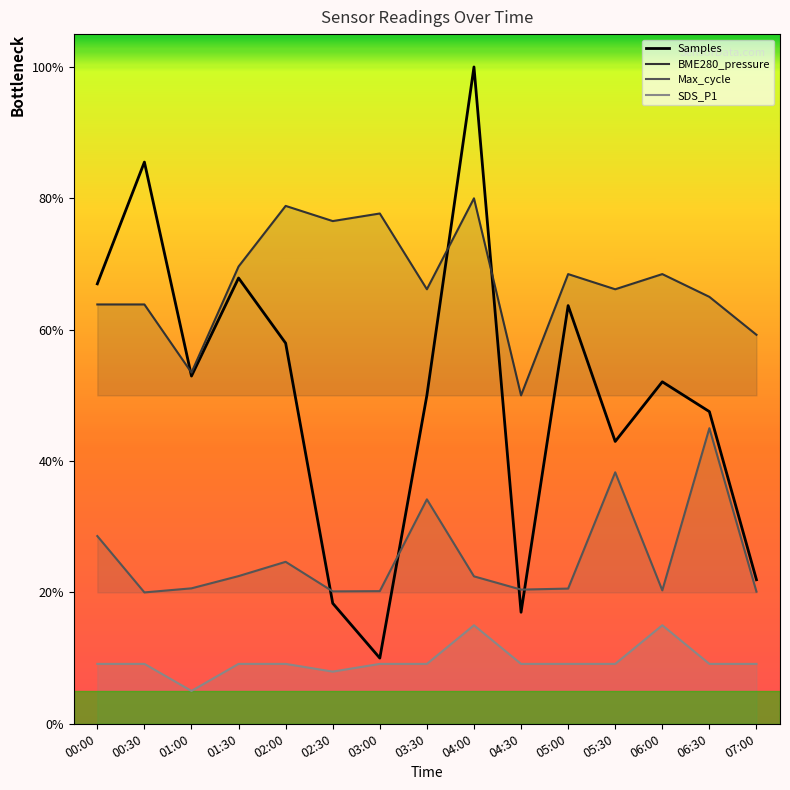

At how many categories does at least one series exceed 0?

15